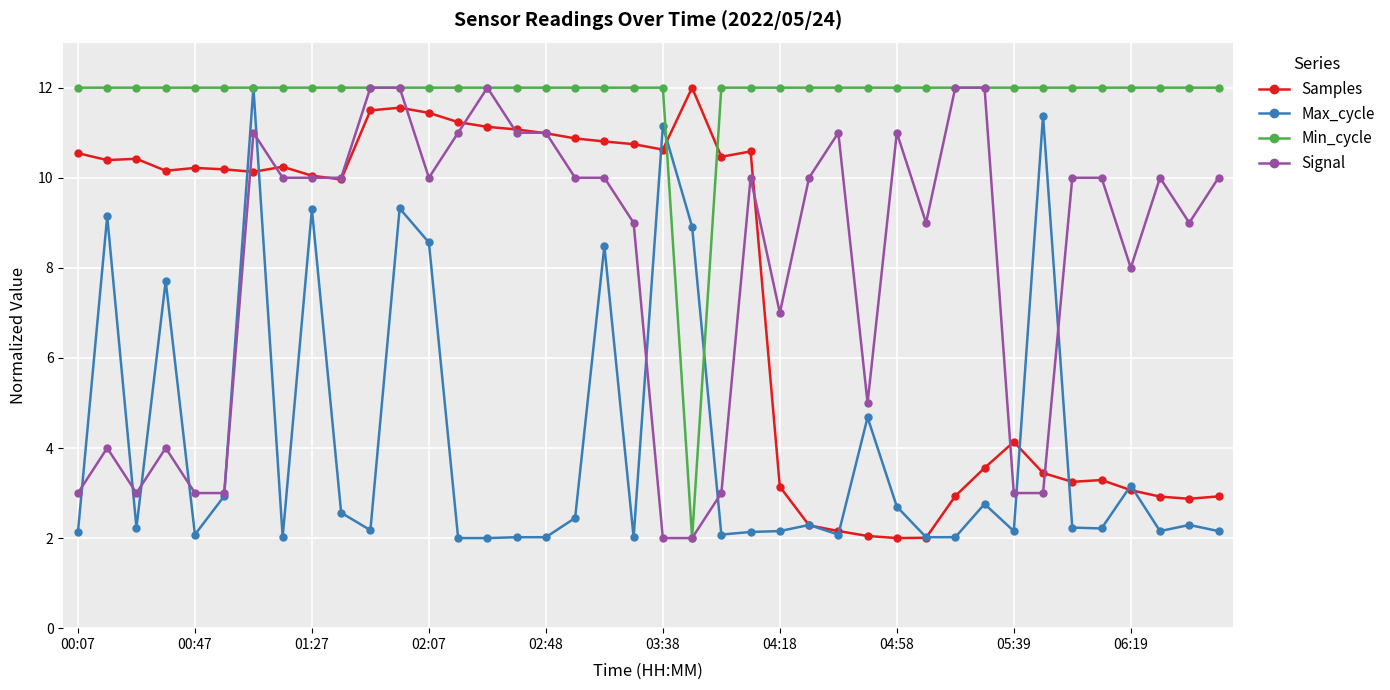

Which series ends up on top after the final intersection of Max_cycle and Samples?

Samples